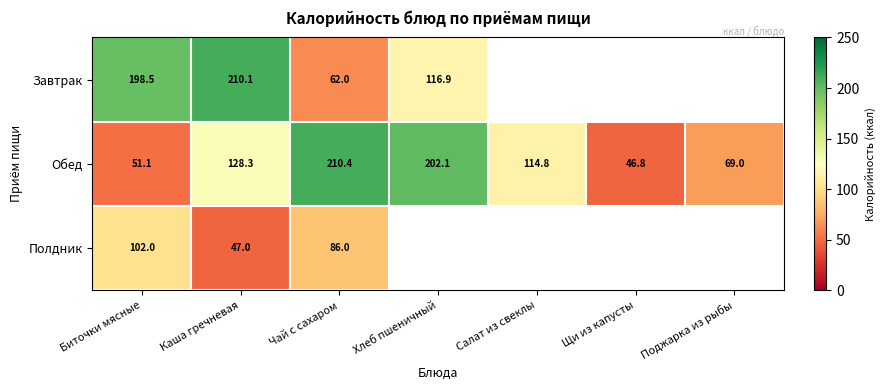

Which label corresponds to the largest value in the chart?

Чай с сахаром